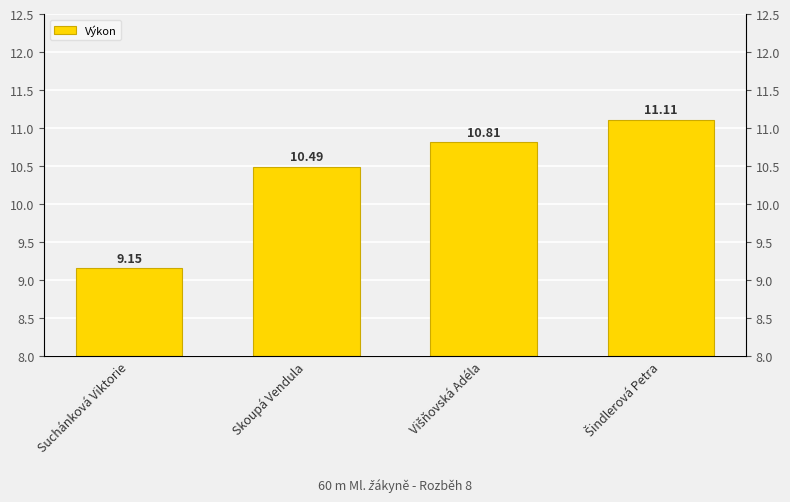

What is the value of the 3rd bar from the left?

10.8